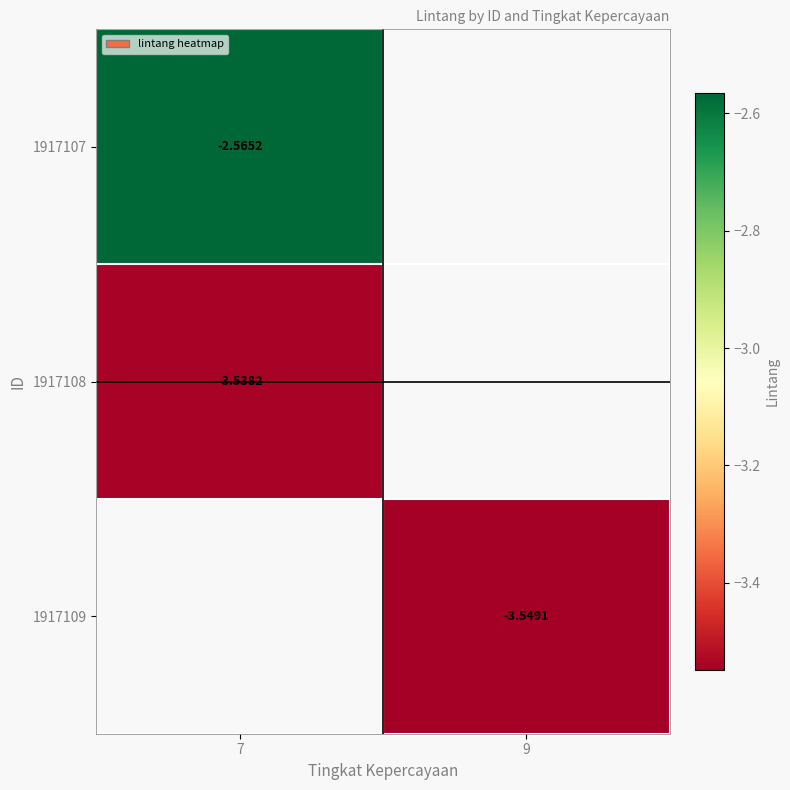

Which label corresponds to the smallest value in the chart?

9